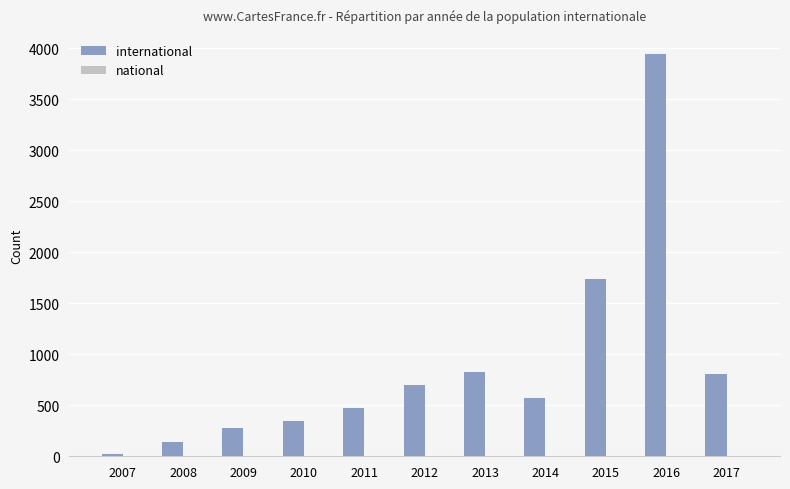

How many categories are shown in the chart?

11